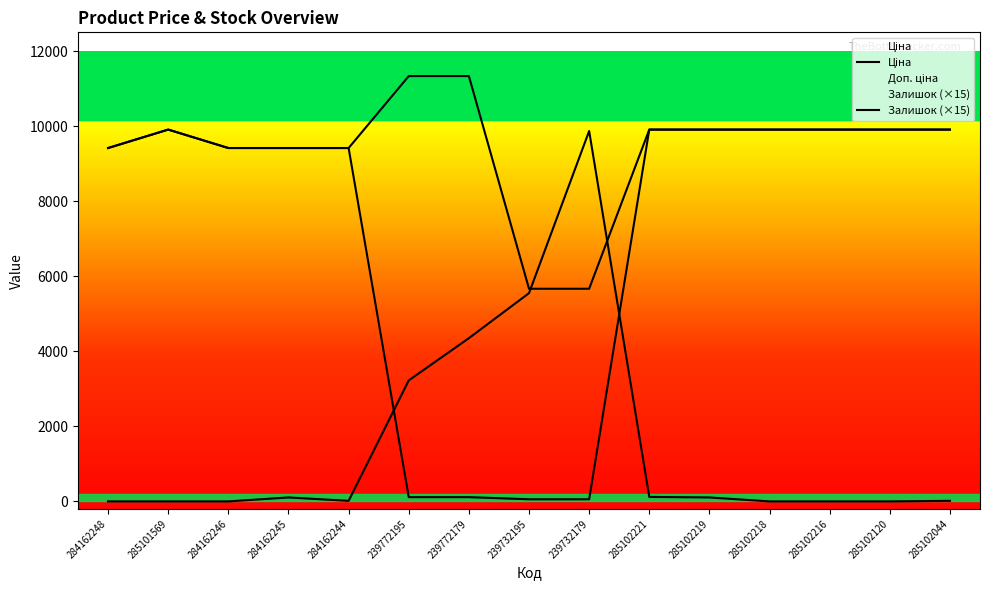

True or false: Залишок (×15) and Ціна cross at least once.

True